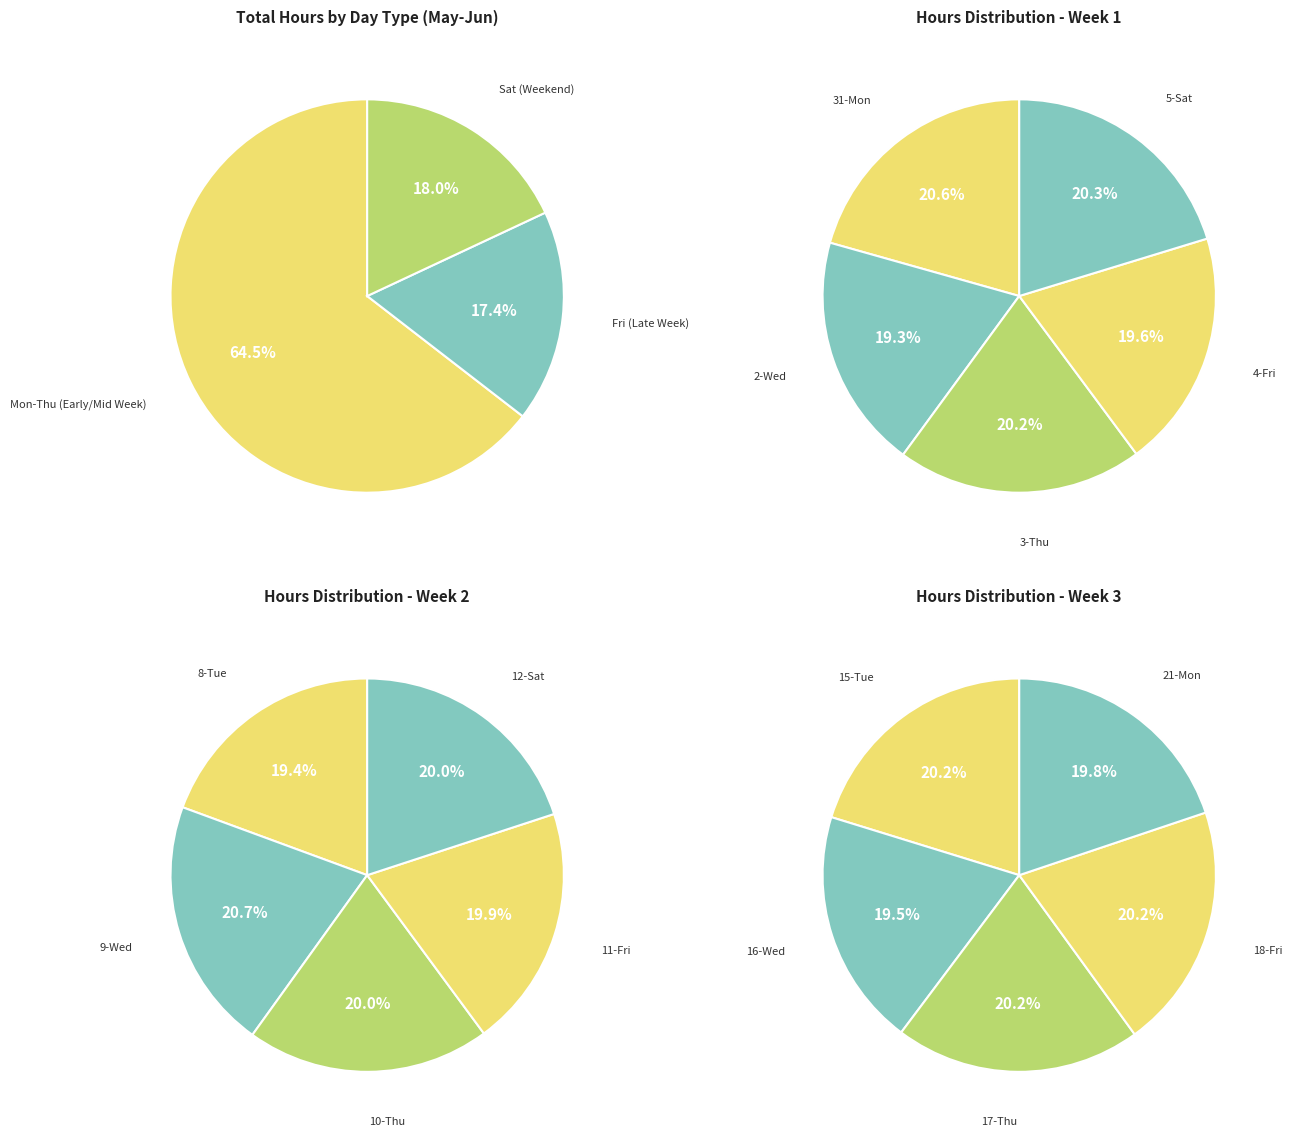

To the nearest percent, what is the difference between the largest and smallest slice percentages?

1%